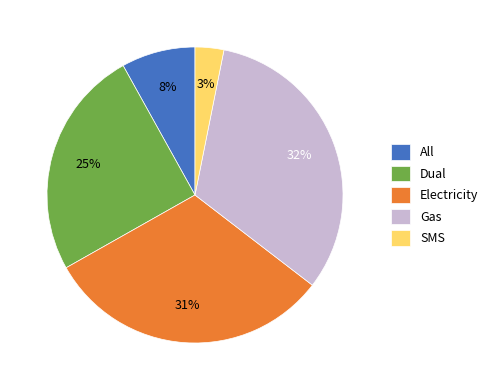

Which slice is the smallest?

SMS